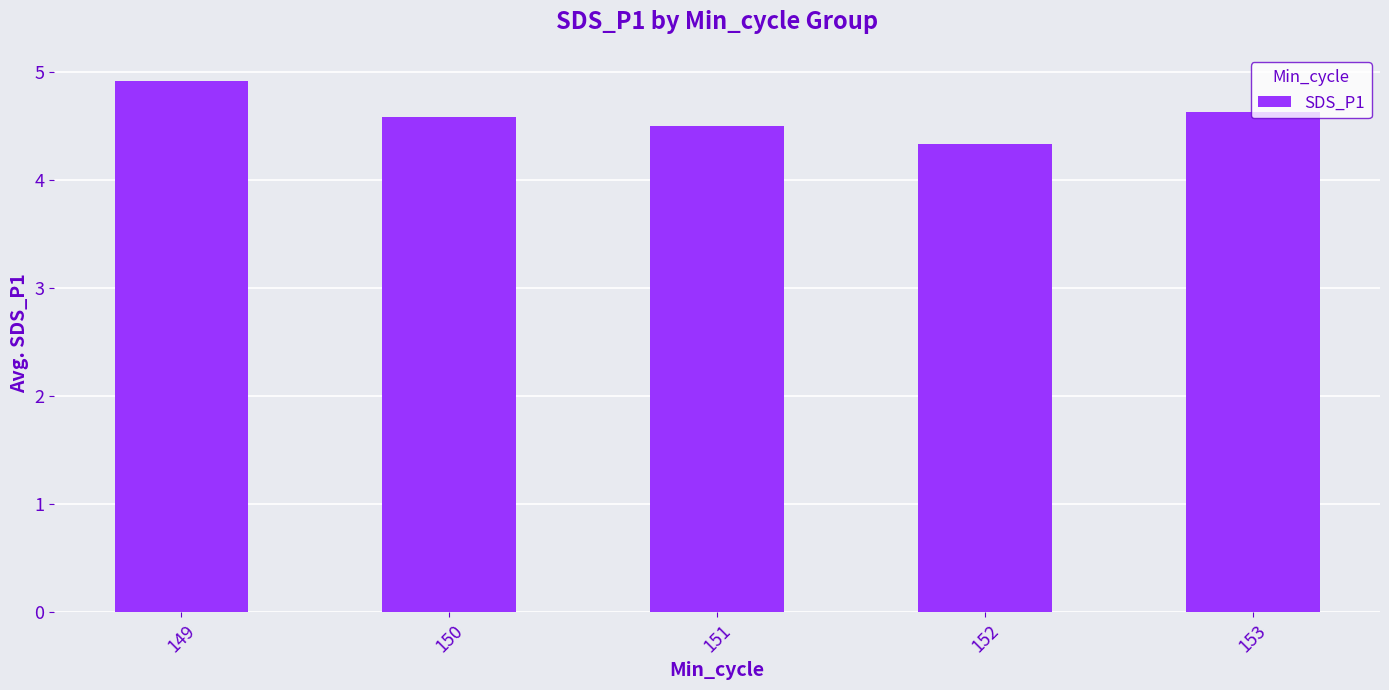

What is the average value?

4.6